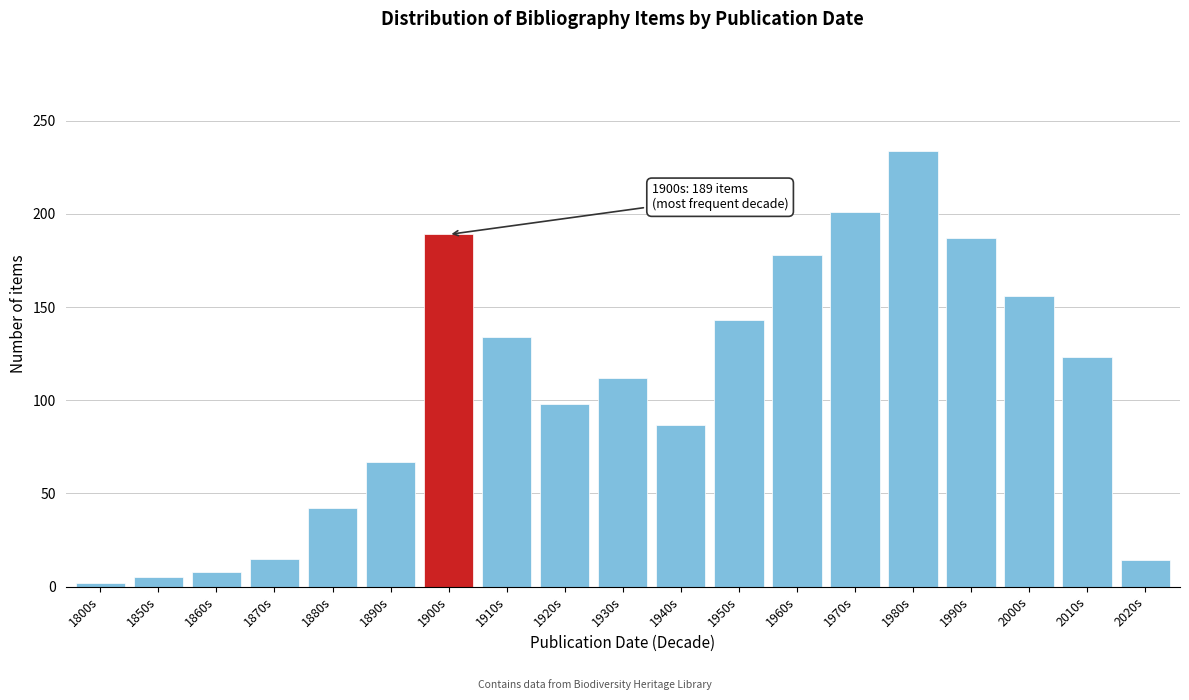

What is the average value?

105